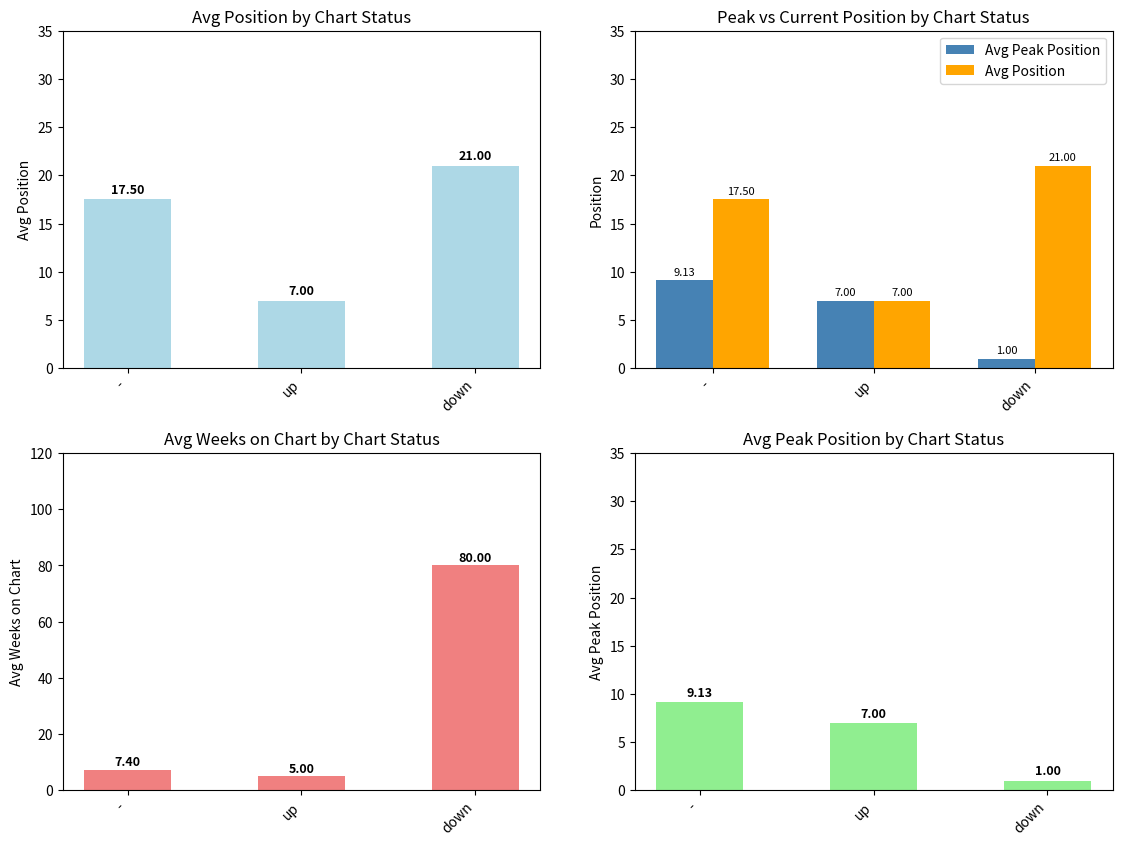

What is the greatest value displayed?

80.0